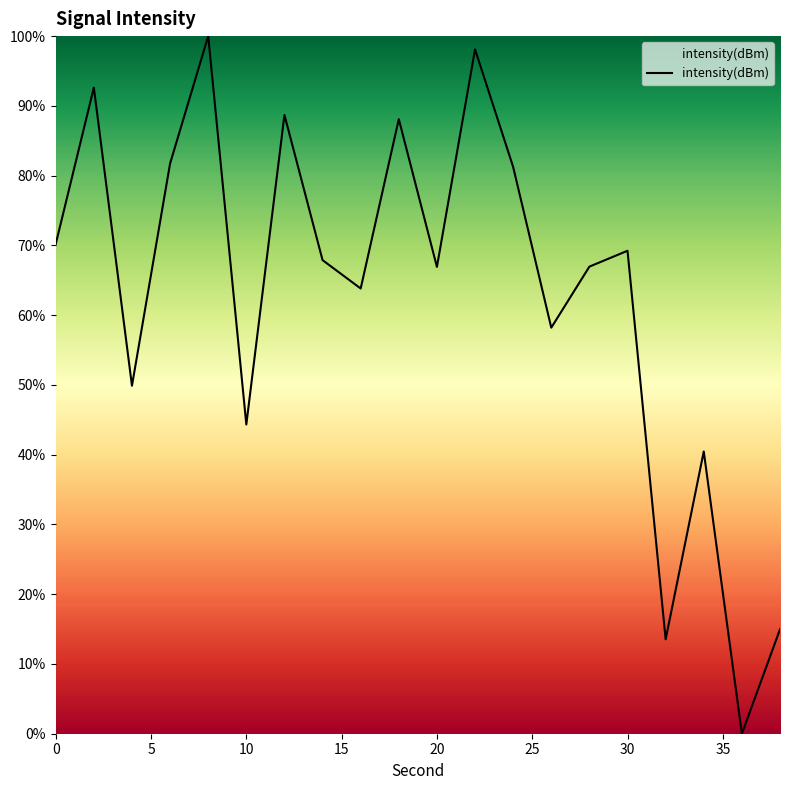

How many lines are shown in the chart?

1